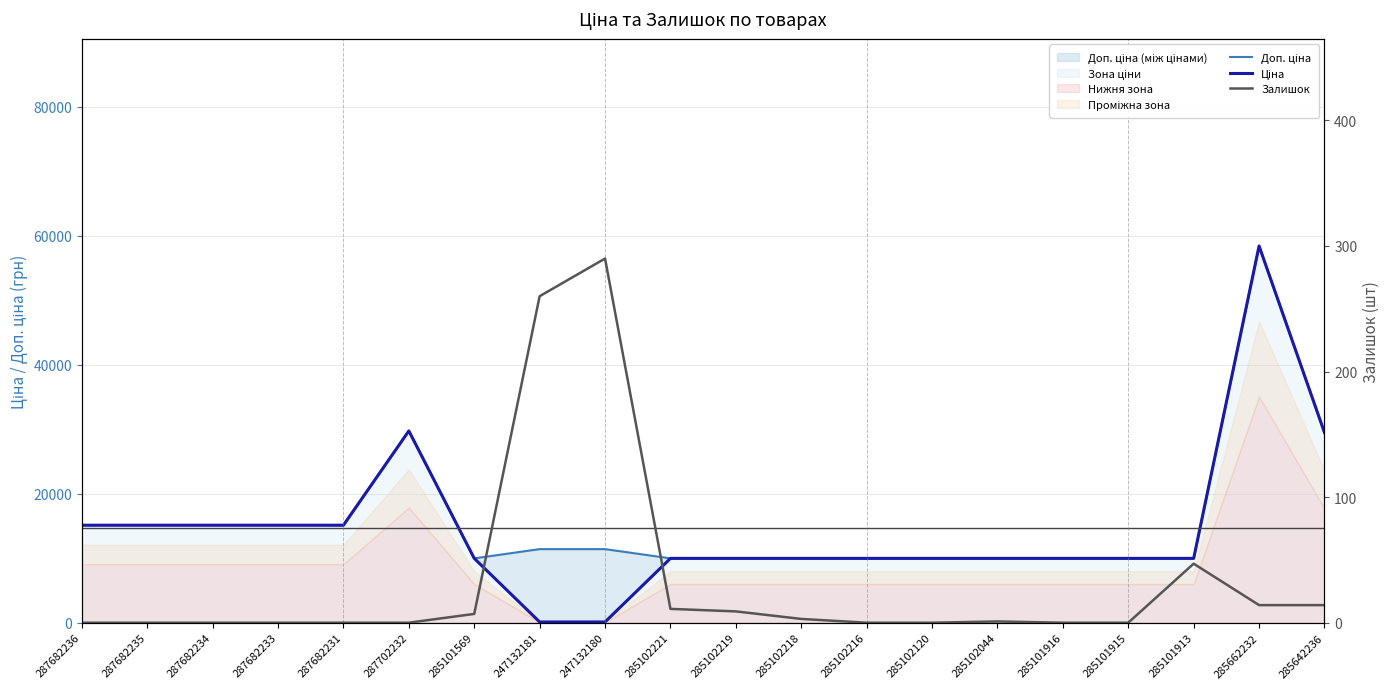

What is the sum of all Залишок values?

656.0